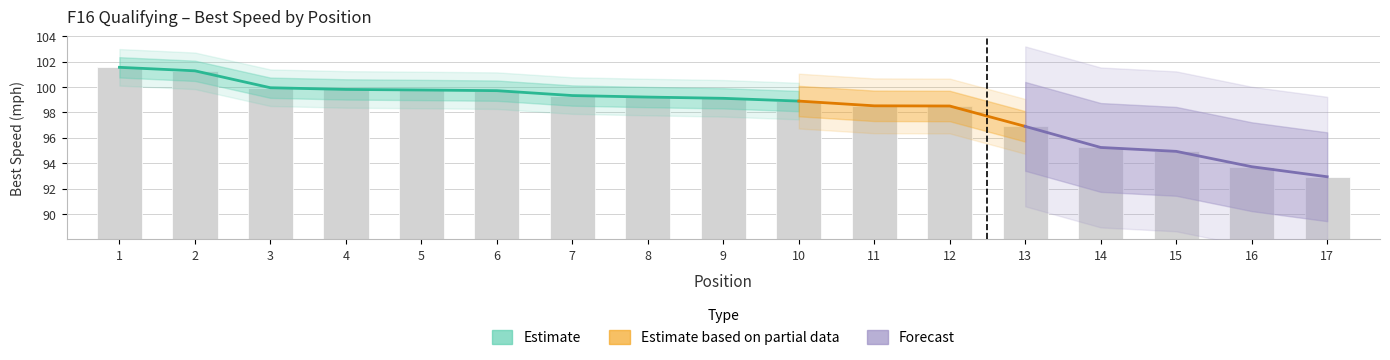

What is the change in value from 6 to 9?

-0.6